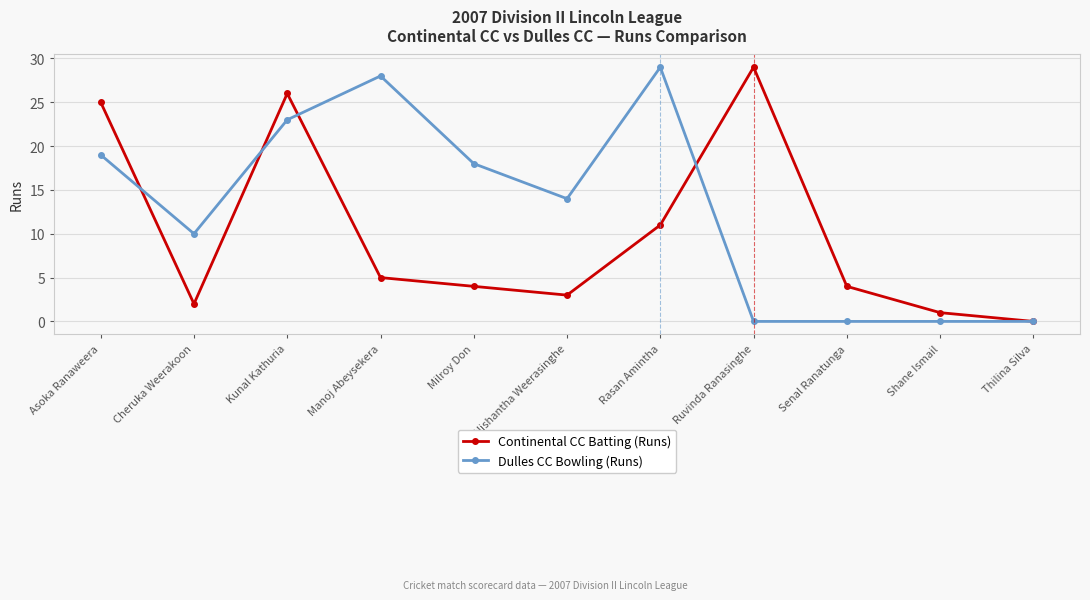

Between Asoka Ranaweera and Senal Ranatunga, which series saw the biggest shift?

Continental CC Batting (Runs)